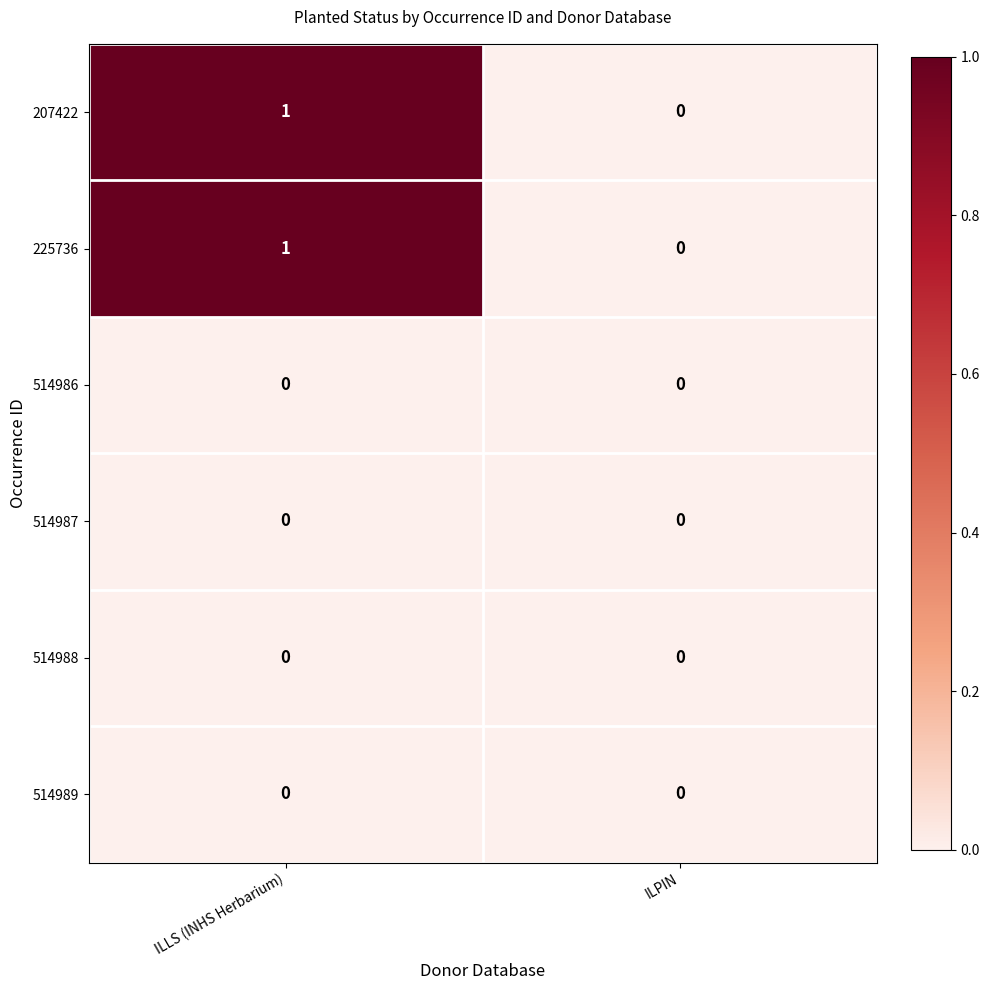

List the labels in order of 225736 value, smallest first.

ILPIN, ILLS (INHS Herbarium)